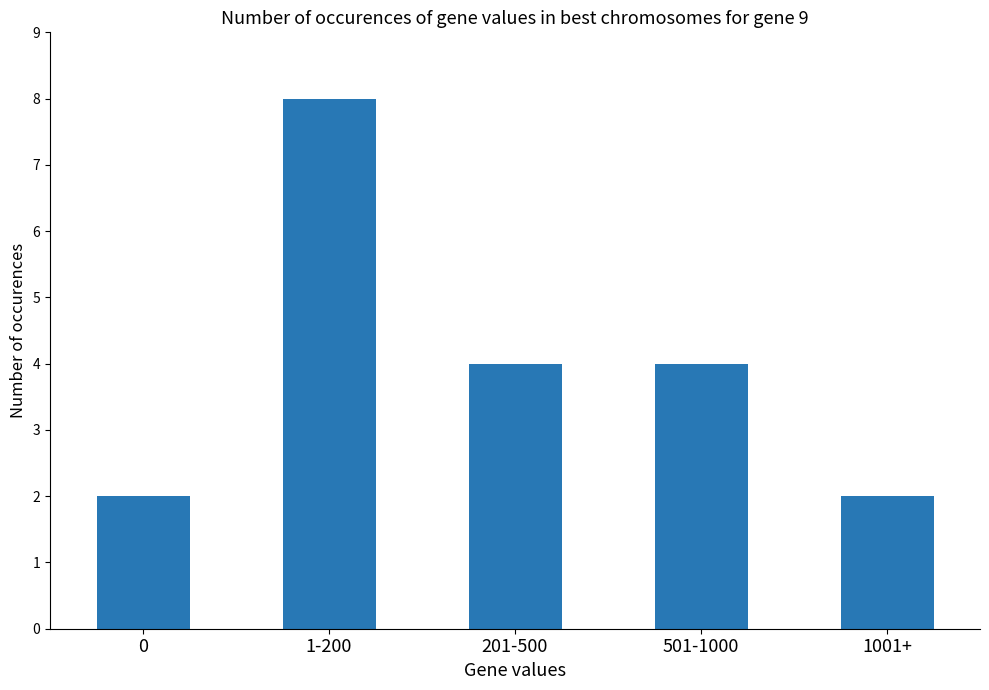

What position from the right is 1-200?

4